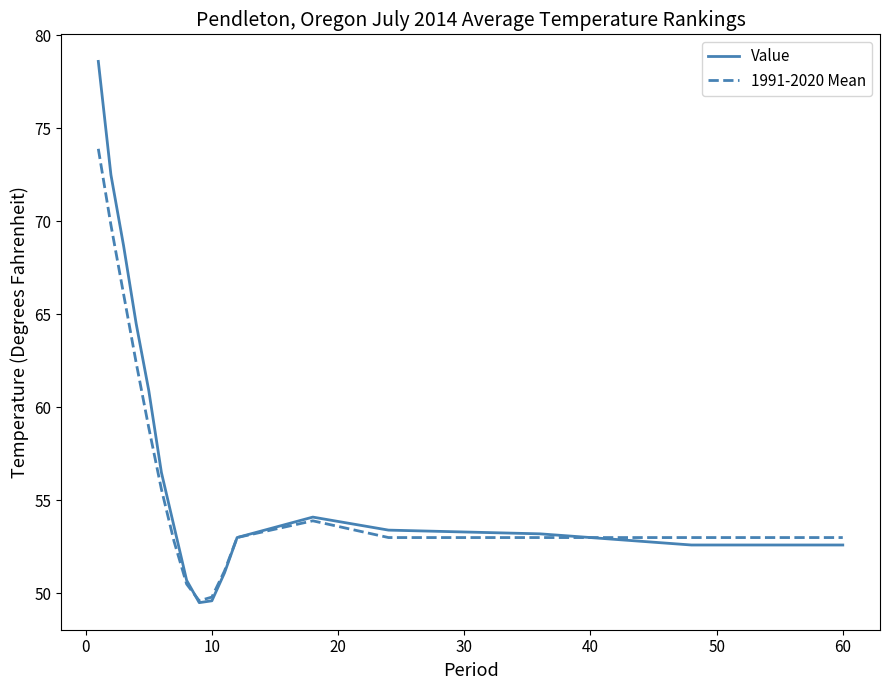

Does the chart display data point markers on the line(s)?

No